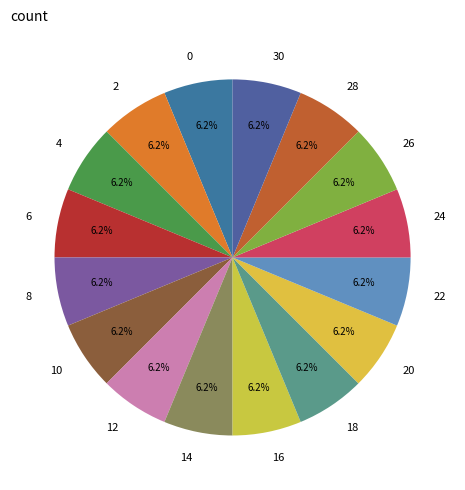

To the nearest percent, what is the average slice percentage?

6%